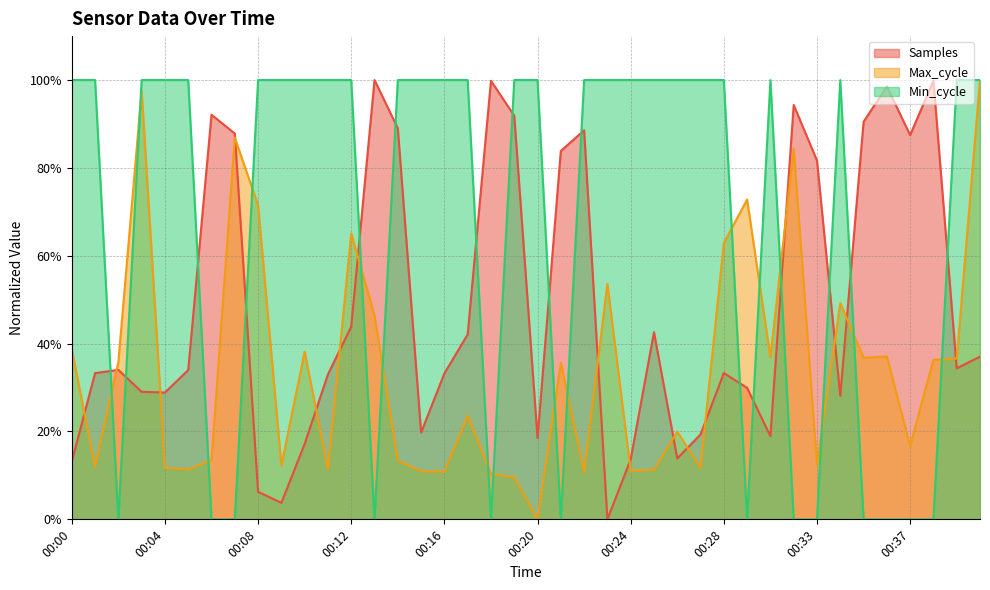

Does the chart display data point markers on the line(s)?

No